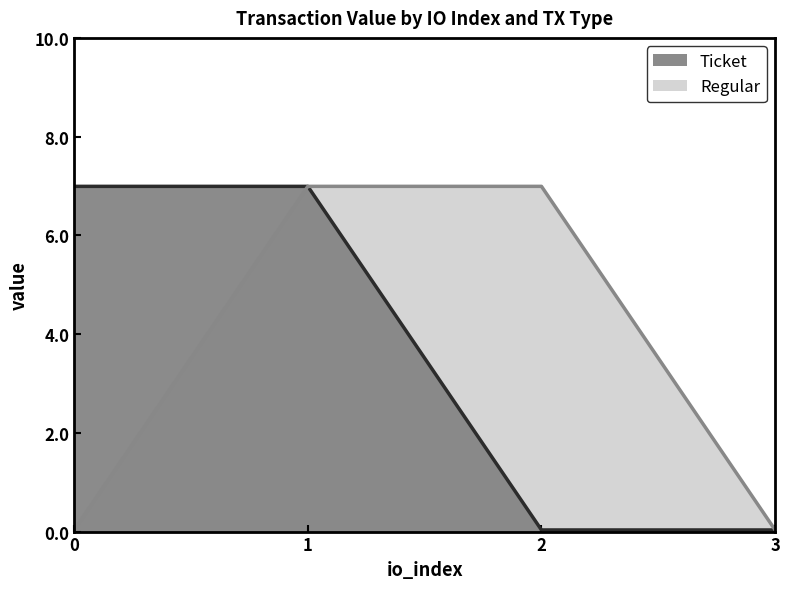

Does the chart display data point markers on the line(s)?

No